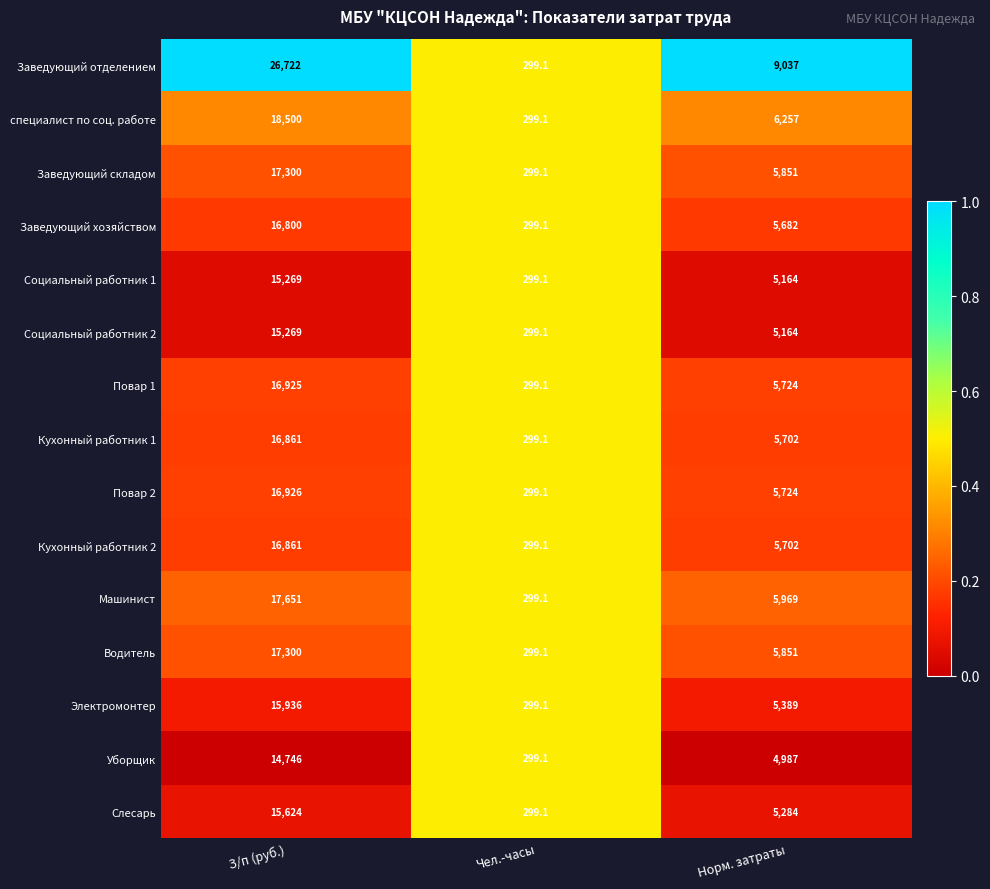

Is it true that Заведующий складом equals 518.3 at Чел.-часы?

False